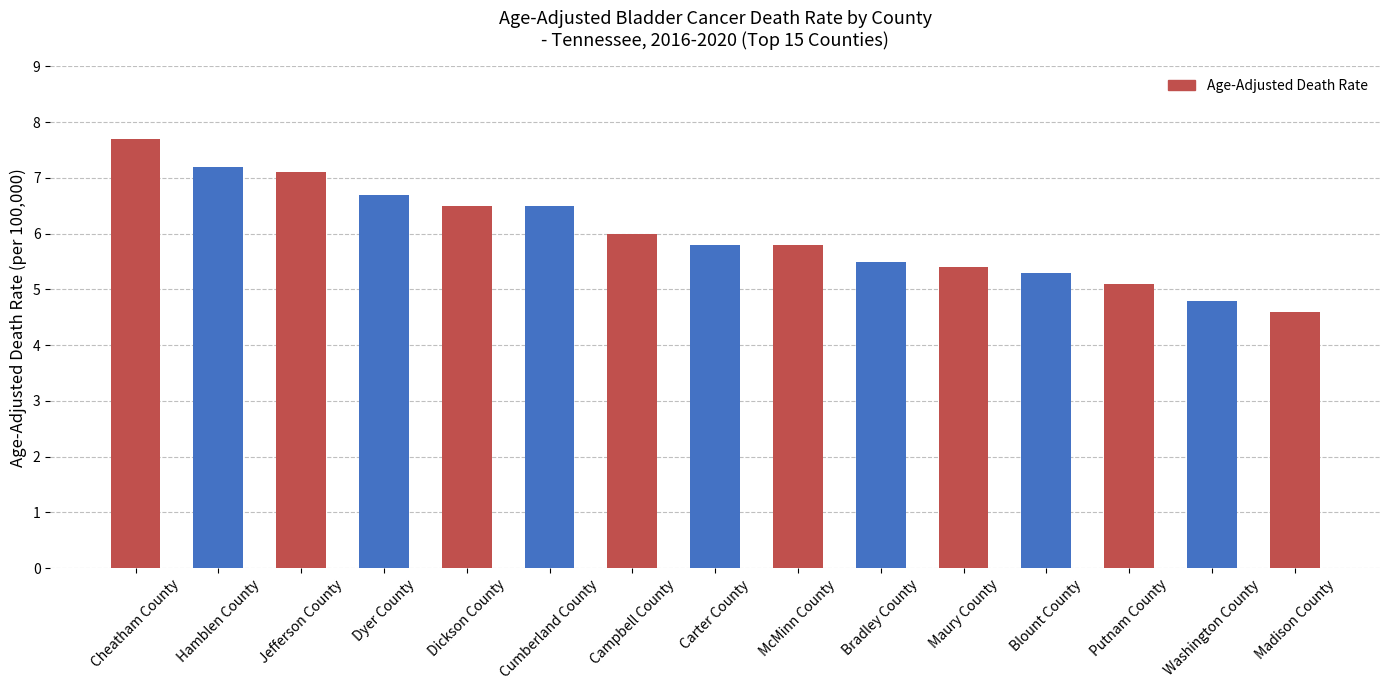

The value at Bradley County is 9.2. True or false?

False